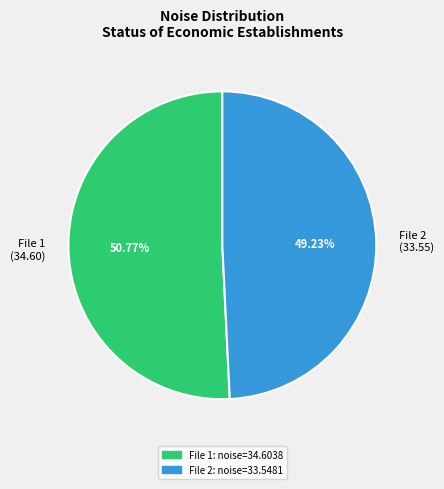

Is File 2 (33.55) the majority of the pie?

No